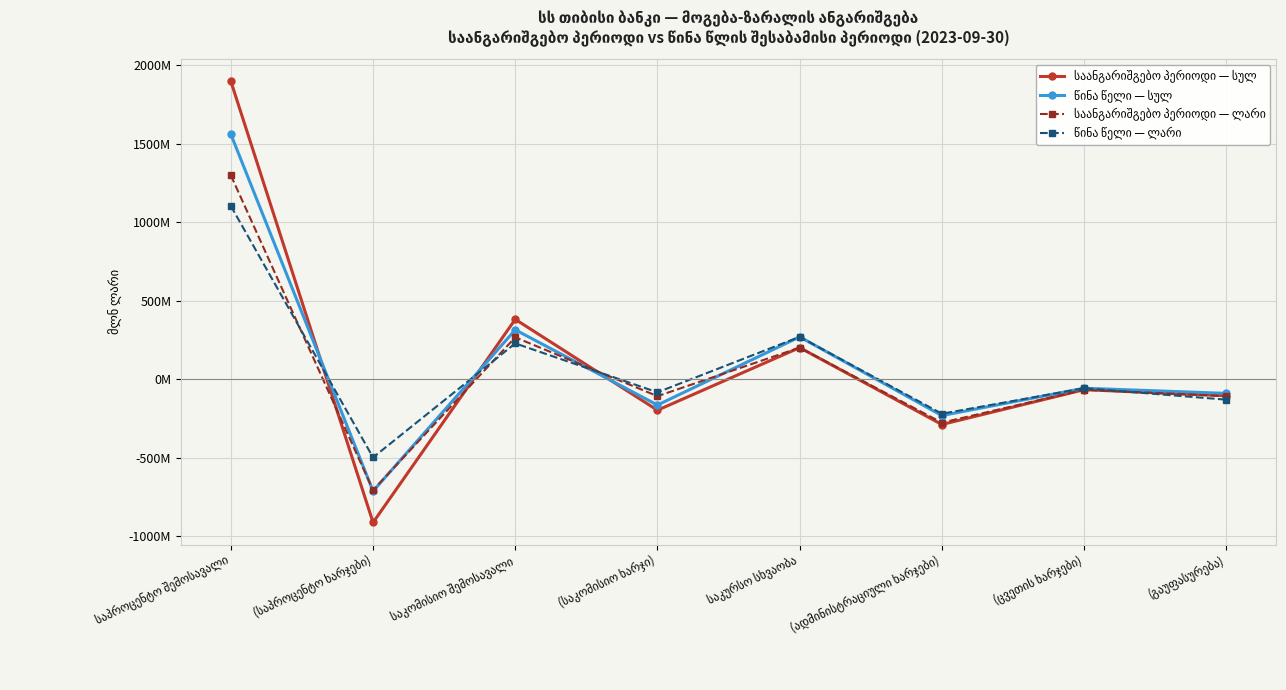

Is it true that საანგარიშგებო პერიოდი — სულ equals -186370757.3 at (გაუფასურება)?

False